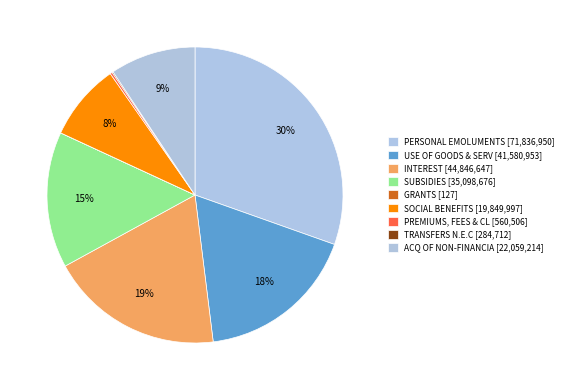

What percentage is NOT represented by PREMIUMS, FEES & CL?

99.8%